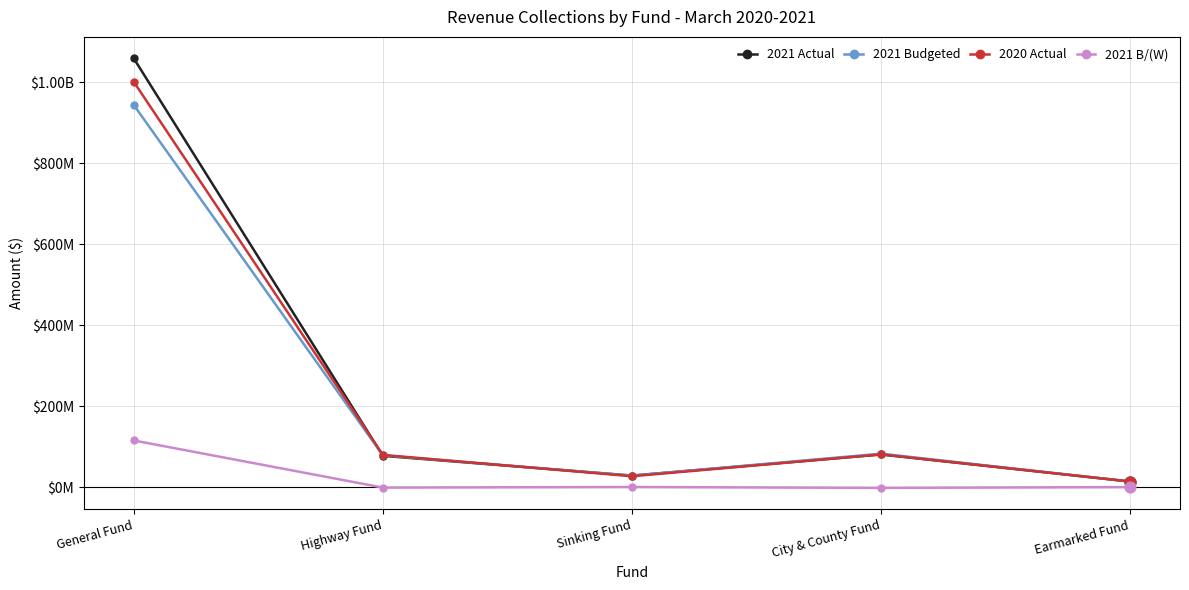

What is the total value across all series at General Fund?

3119854000